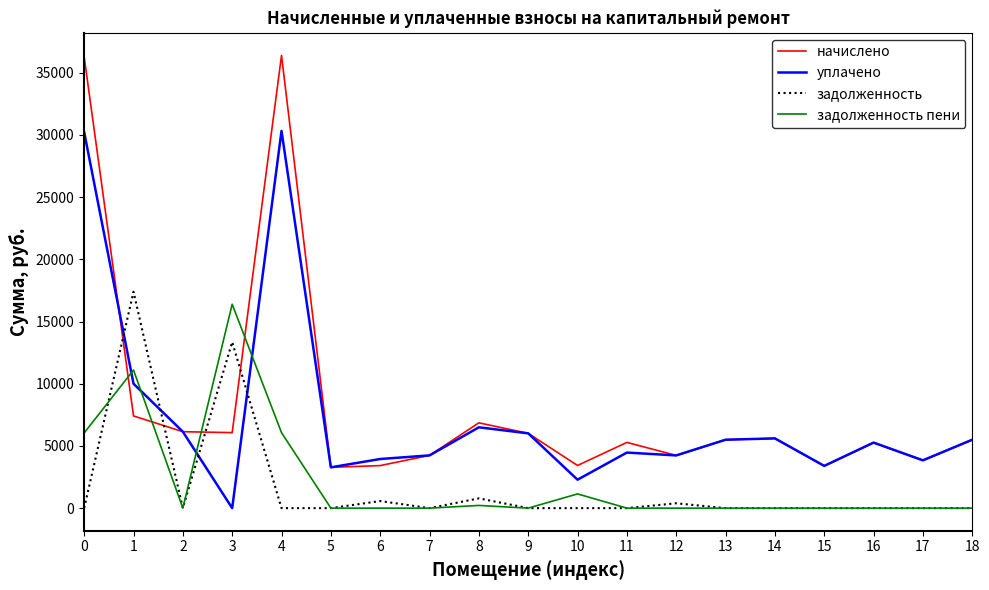

At which category does задолженность reach its first local valley?

2